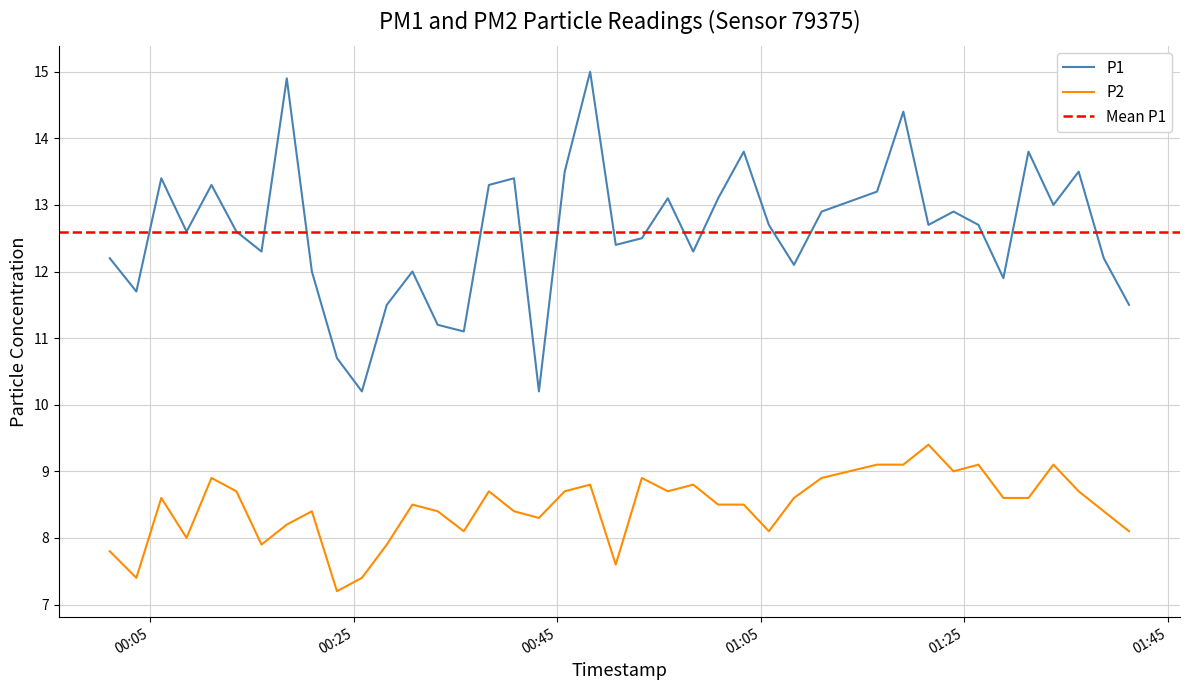

What is the minimum value for P2?

7.2